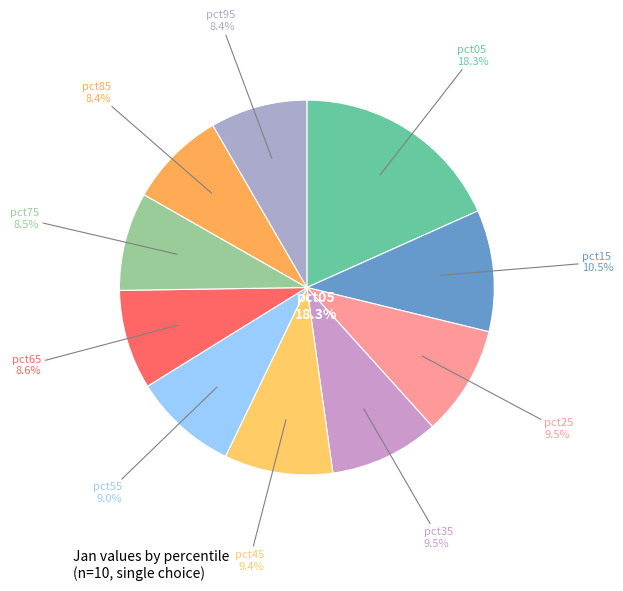

What is the largest slice in the pie chart?

pct05